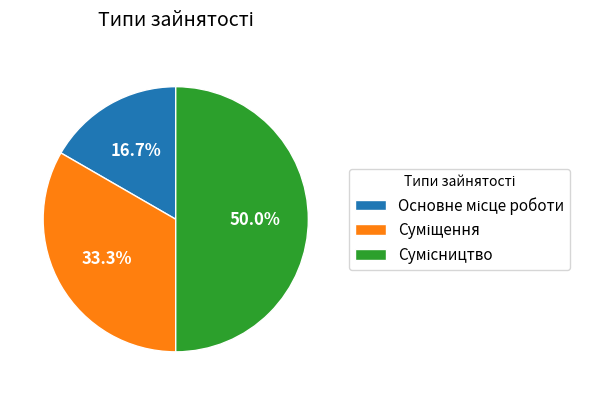

Is it true that Сумісництво is 50% of the pie?

True